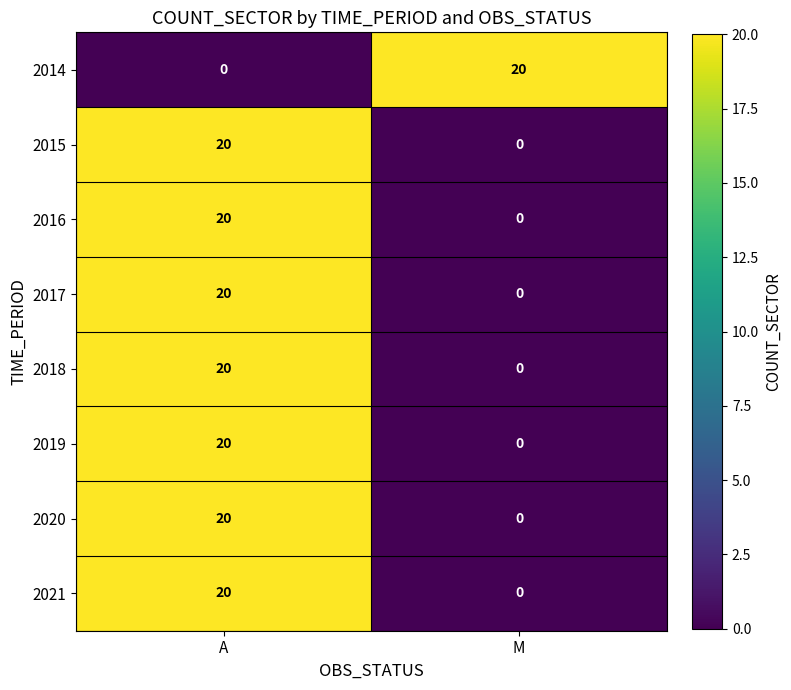

At how many categories does at least one series exceed 15?

2